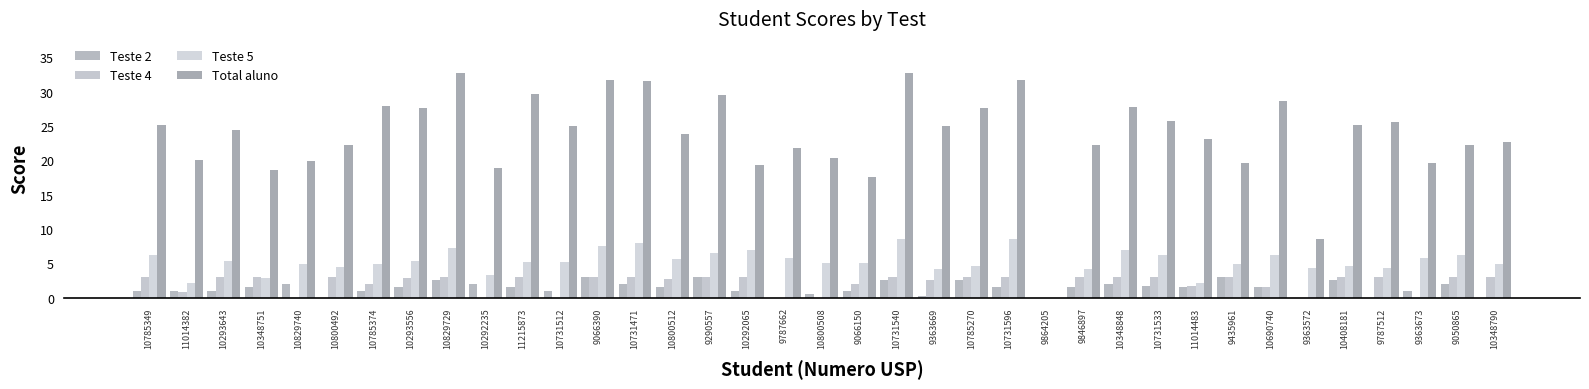

At which category does the chart reach its minimum across all series?

10800492